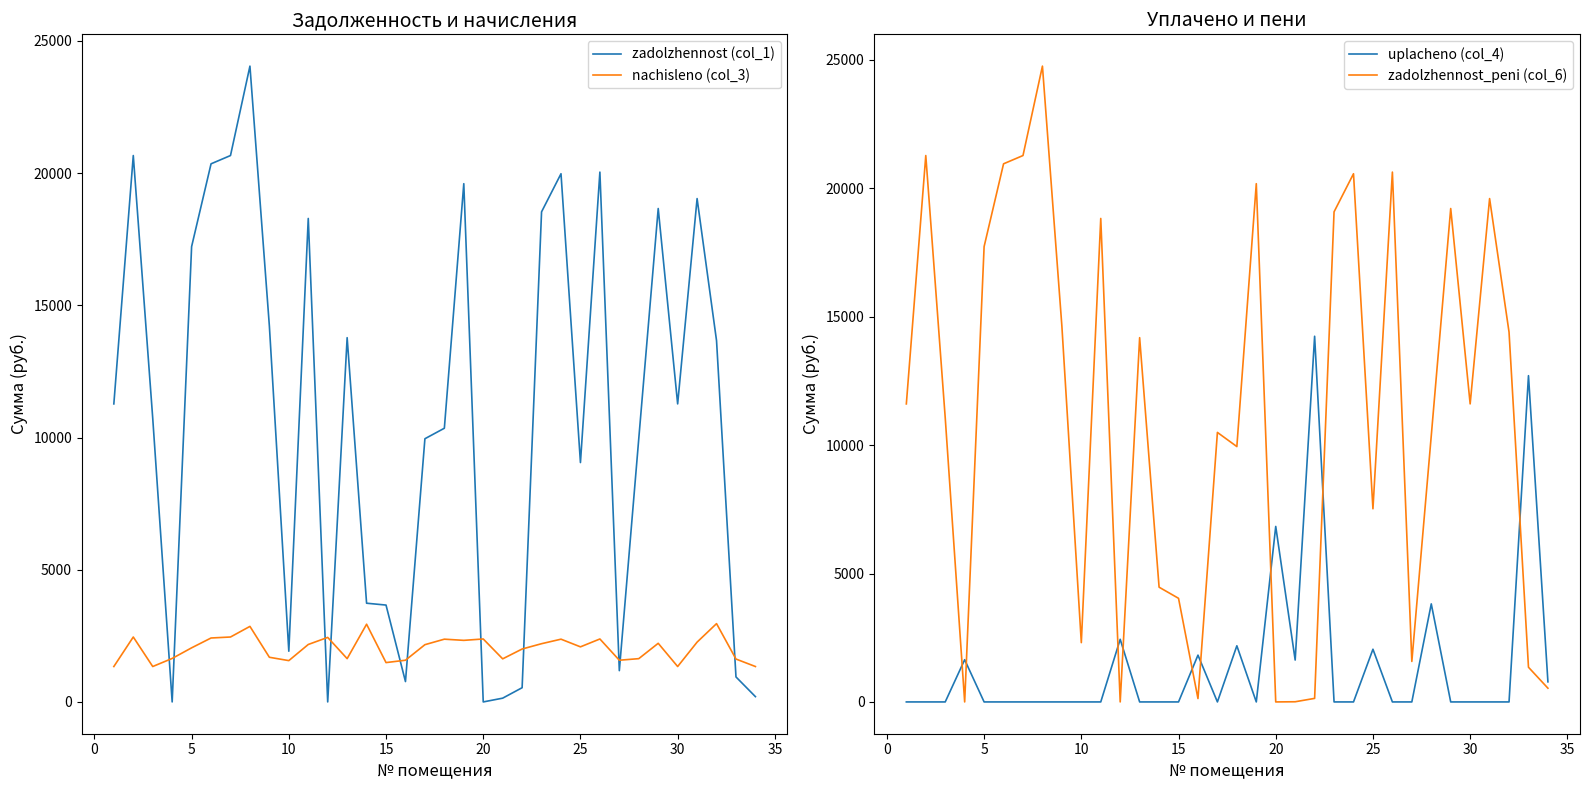

Which series ends up on top after the final intersection of nachisleno (col_3) and zadolzhennost (col_1)?

nachisleno (col_3)